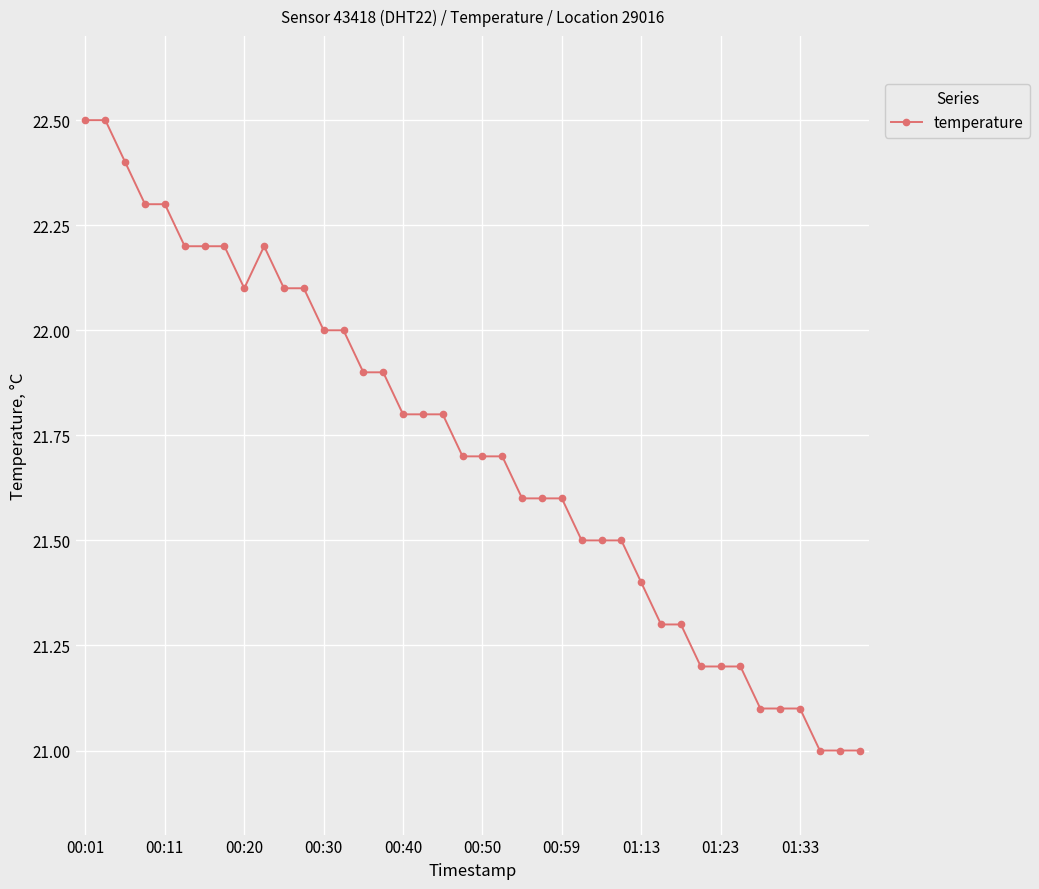

What is the smallest value displayed?

21.0